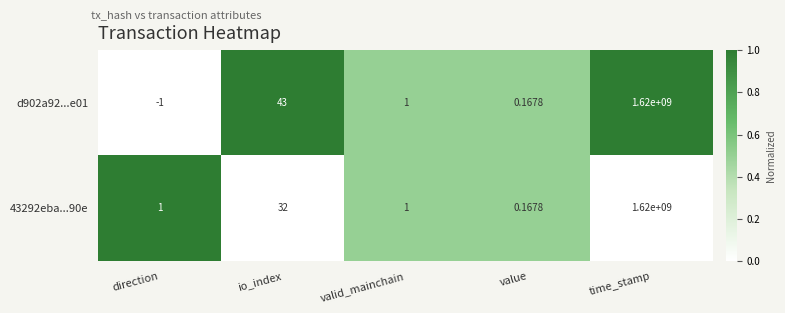

At which label is 43292eba...90e closest to 810000000?

io_index